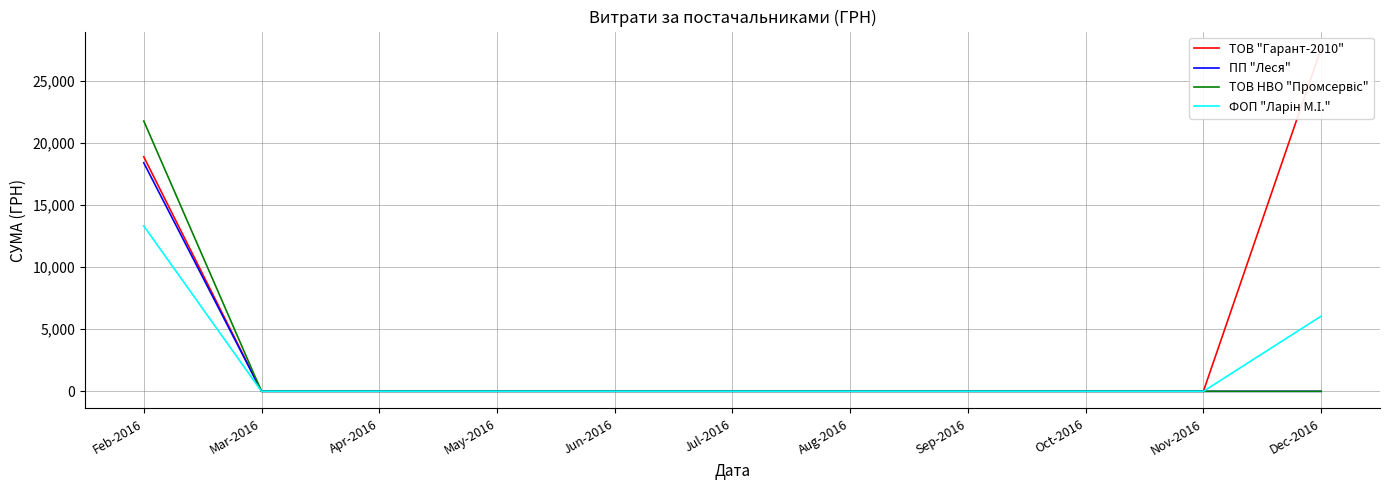

At how many categories does at least one series exceed 25238?

1